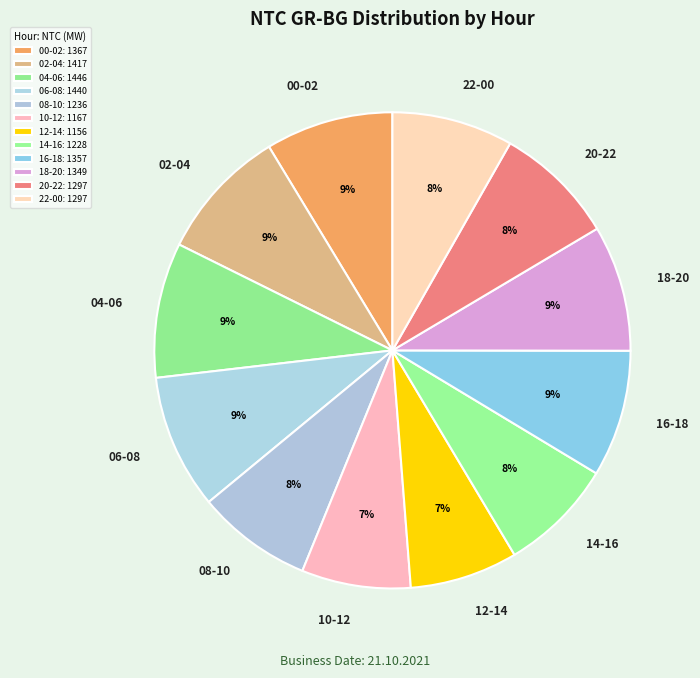

Count the number of slices in the pie.

12